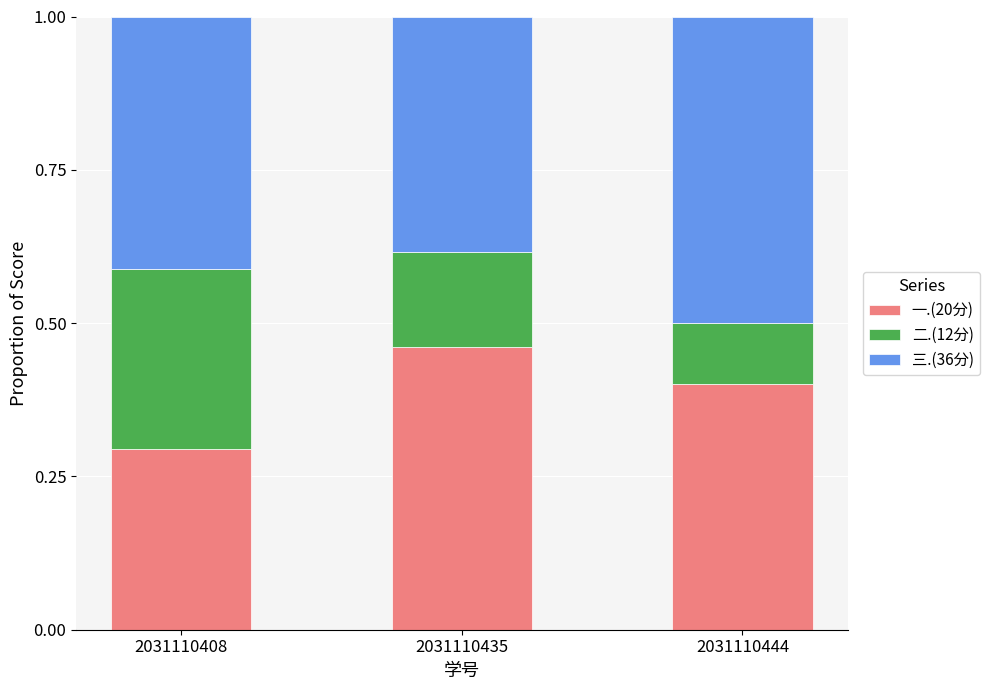

What is the total value across all series at 2031110408?

1.0